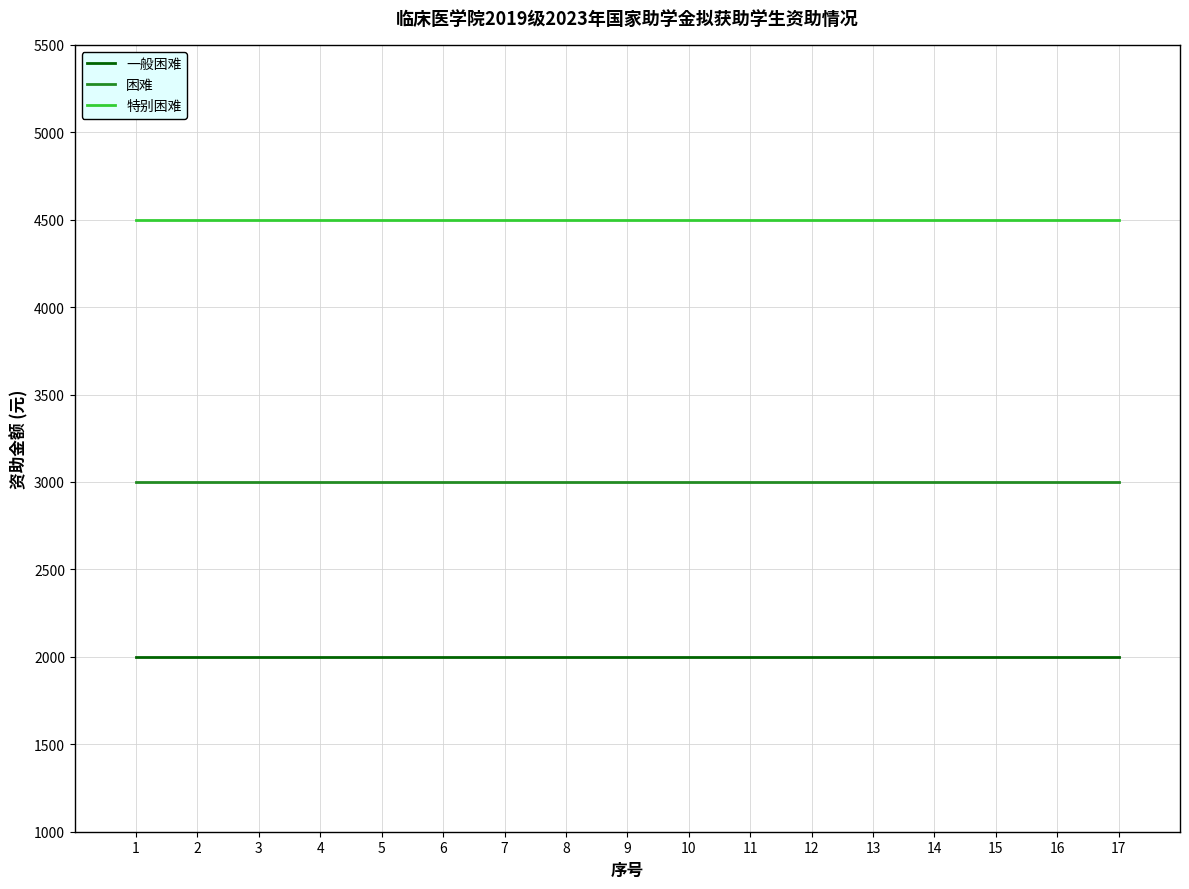

What is the sum of all 困难 values?

51000